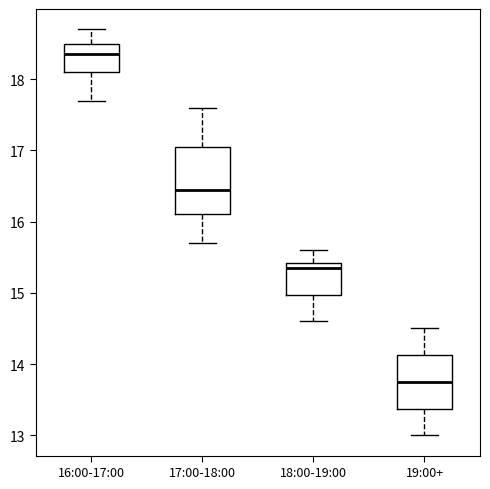

Where does the lower whisker of the box for 19:00+ end on the y-axis? The values are not printed on the chart, so give them approximately, as read against the axis.

13.0